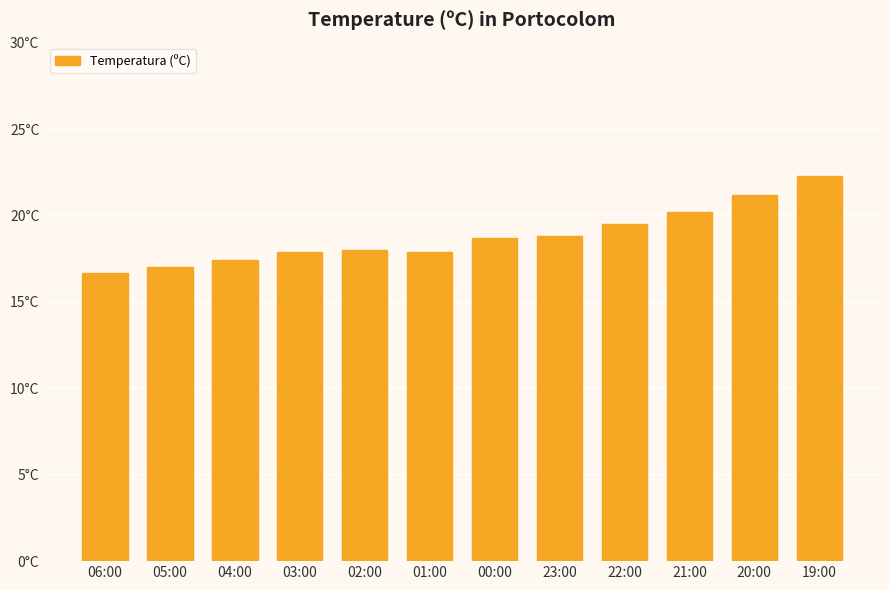

List the labels in order of value, largest first.

19:00, 20:00, 21:00, 22:00, 23:00, 00:00, 02:00, 03:00, 01:00, 04:00, 05:00, 06:00